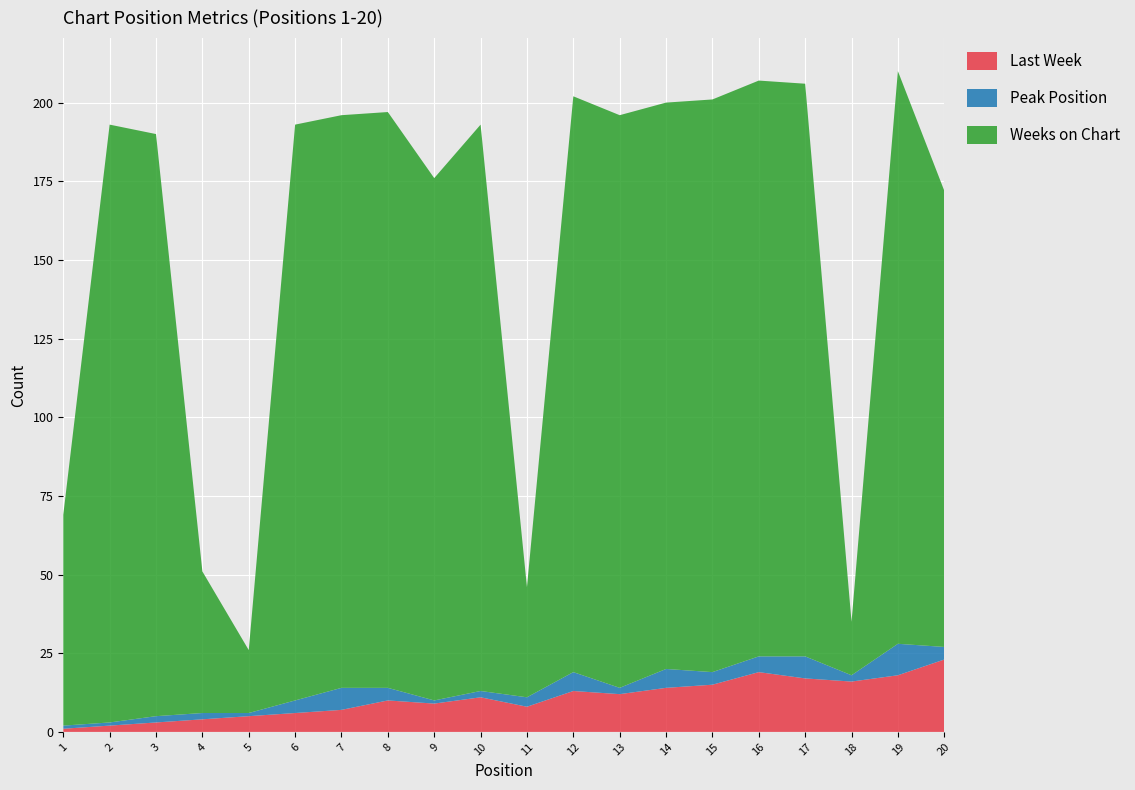

Reading left to right, transcribe all the data shown in this chart.

Last Week: 1	2	3	4	5	6	7	10	9	11	8	13	12	14	15	19	17	16	18	23
Peak Position: 1	1	2	2	1	4	7	4	1	2	3	6	2	6	4	5	7	2	10	4
Weeks on Chart: 67	190	185	45	20	183	182	183	166	180	35	183	182	180	182	183	182	17	182	145